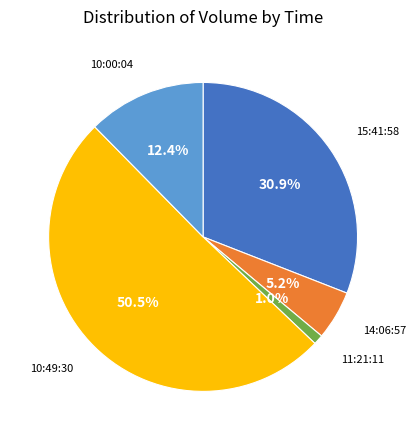

How many segments does this pie chart have?

5